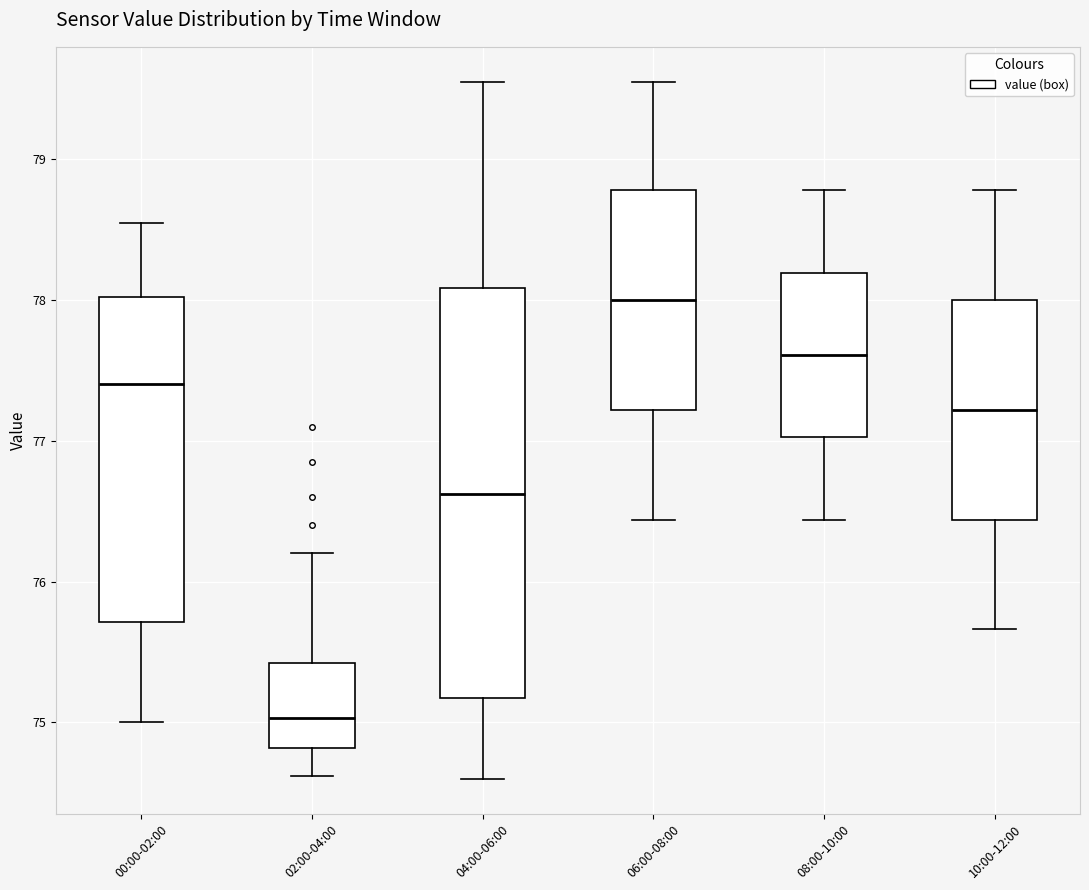

Reading left to right, transcribe this box plot: for each box, give where its median line is, the range the box spans, and where its two whiskers end, as read against the y-axis. The values are not printed on the chart, so give them approximately, as read against the axis.

00:00-02:00: median 77.4, box 75.7 to 78.0, whiskers 75.0 to 78.6
02:00-04:00: median 75.0, box 74.8 to 75.4, whiskers 74.6 to 76.2
04:00-06:00: median 76.6, box 75.2 to 78.1, whiskers 74.6 to 79.6
06:00-08:00: median 78.0, box 77.2 to 78.8, whiskers 76.4 to 79.6
08:00-10:00: median 77.6, box 77.0 to 78.2, whiskers 76.4 to 78.8
10:00-12:00: median 77.2, box 76.4 to 78.0, whiskers 75.7 to 78.8